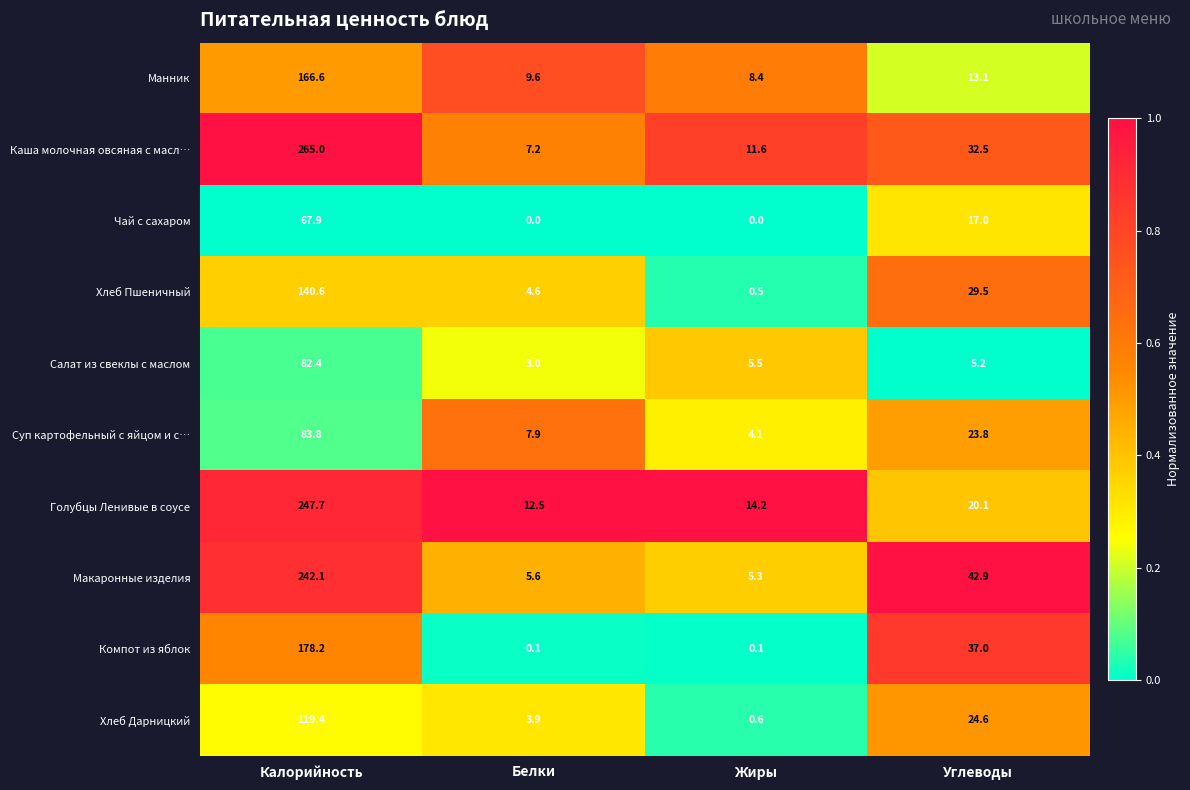

True or false: Суп картофельный с яйцом и с… has a value of 7.9 at Белки.

True